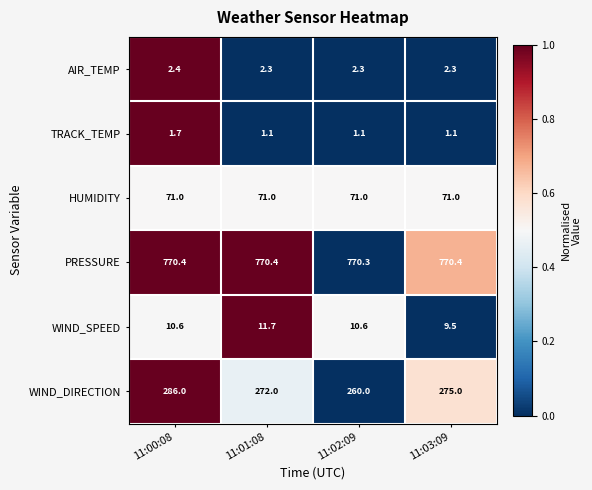

Which series has the largest range (max minus min)?

WIND_DIRECTION